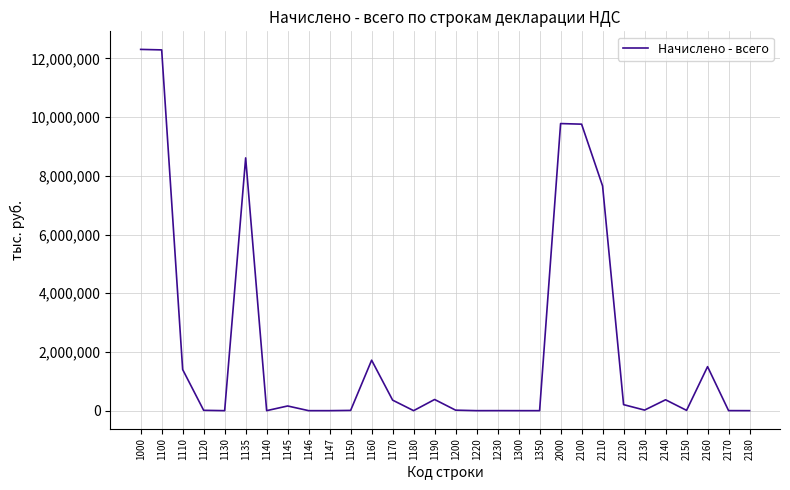

What is the greatest value displayed?

12307072